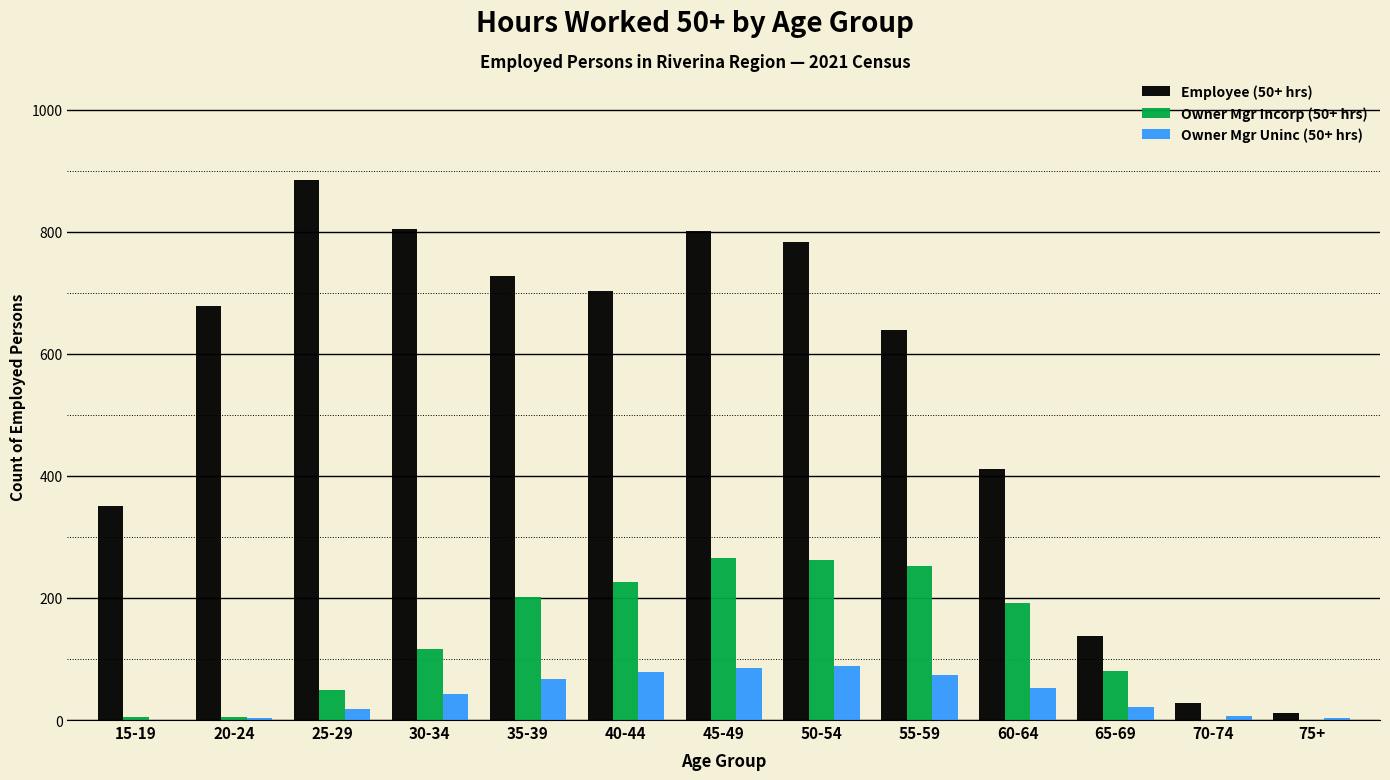

Is the value of Owner Mgr Incorp (50+ hrs) at 45-49 greater than the value of Employee (50+ hrs) at 15-19?

No